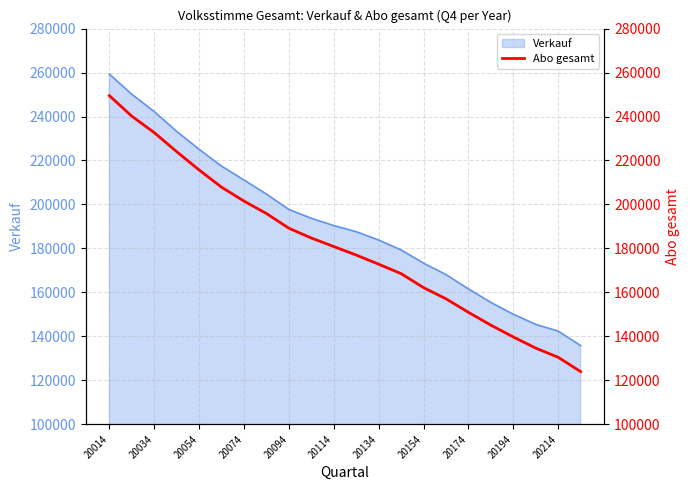

What is the highest value of the Verkauf series?

259327